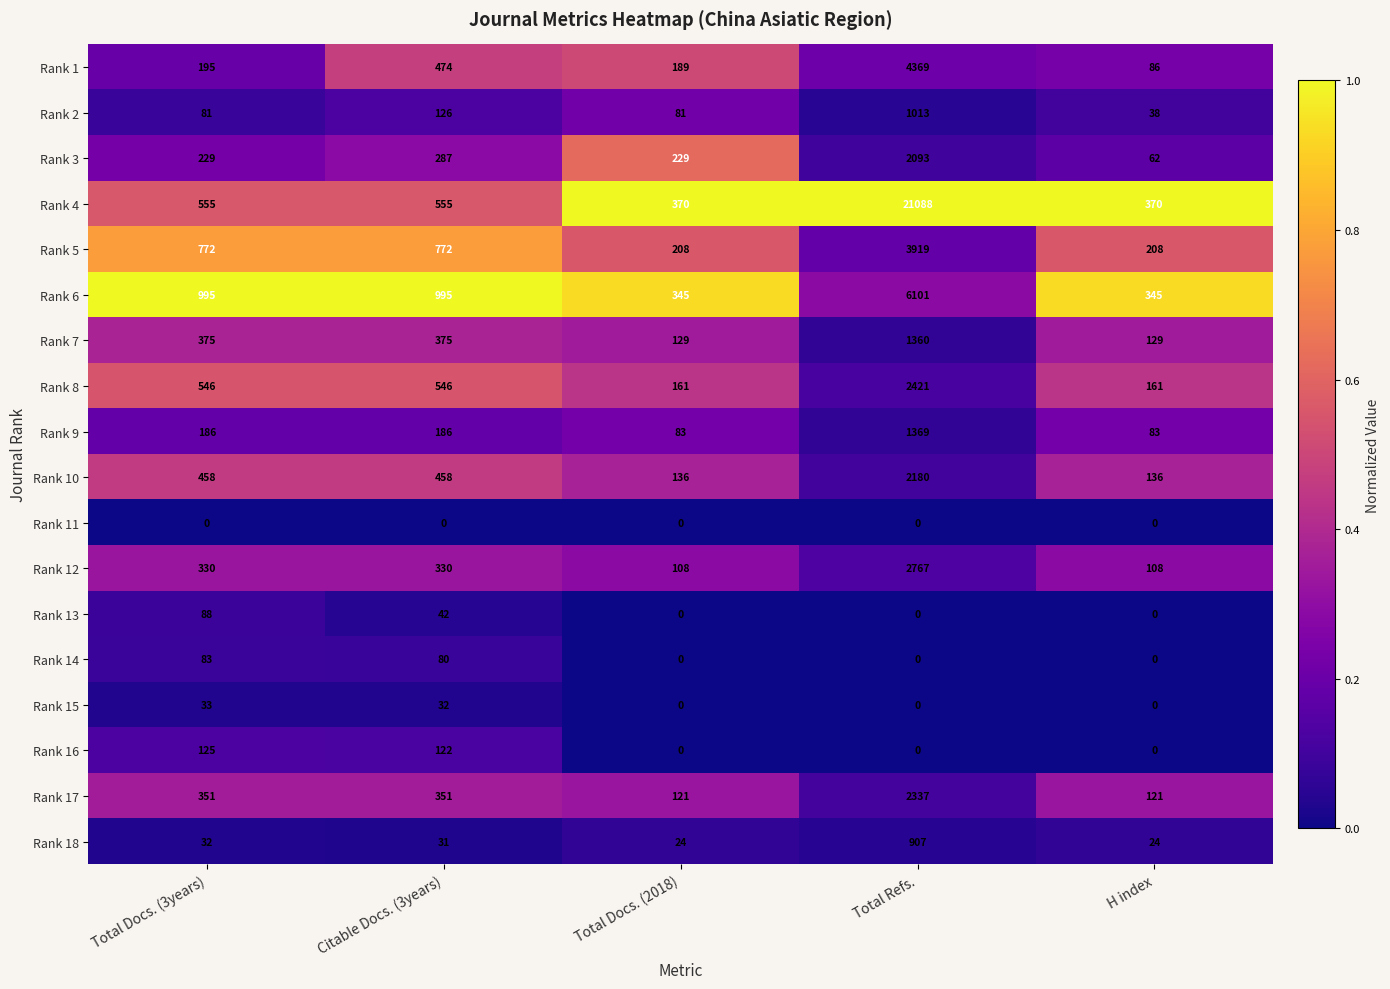

The value of Rank 6 at Total Docs. (3years) is 995. True or false?

True